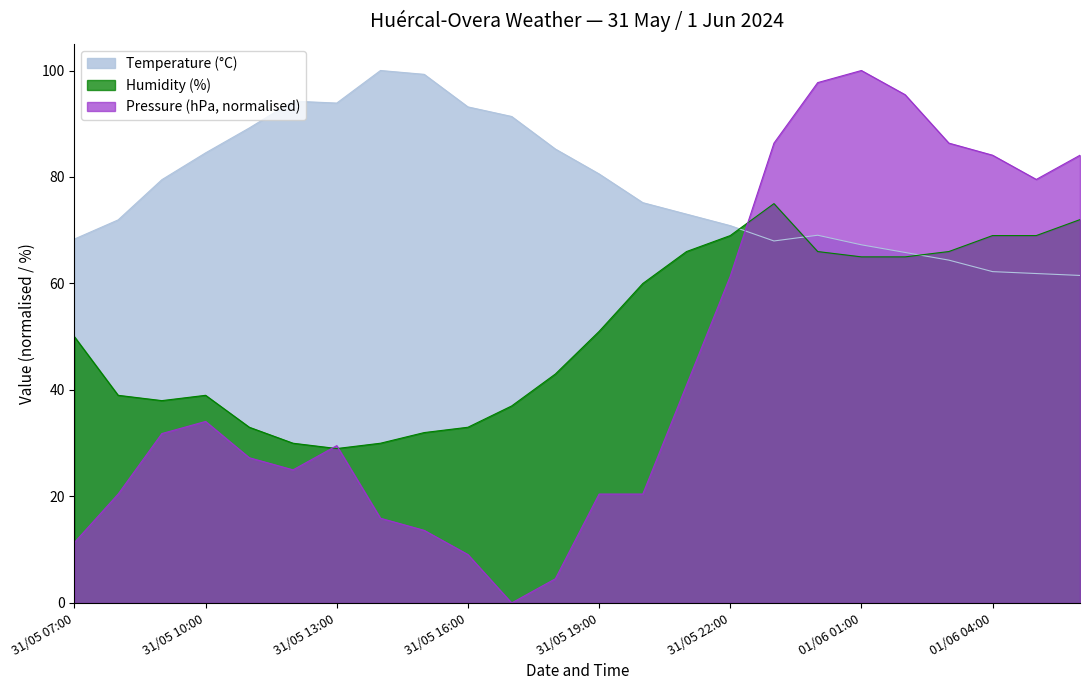

At which label is Temperature (°C) closest to 80?

31/05 09:00